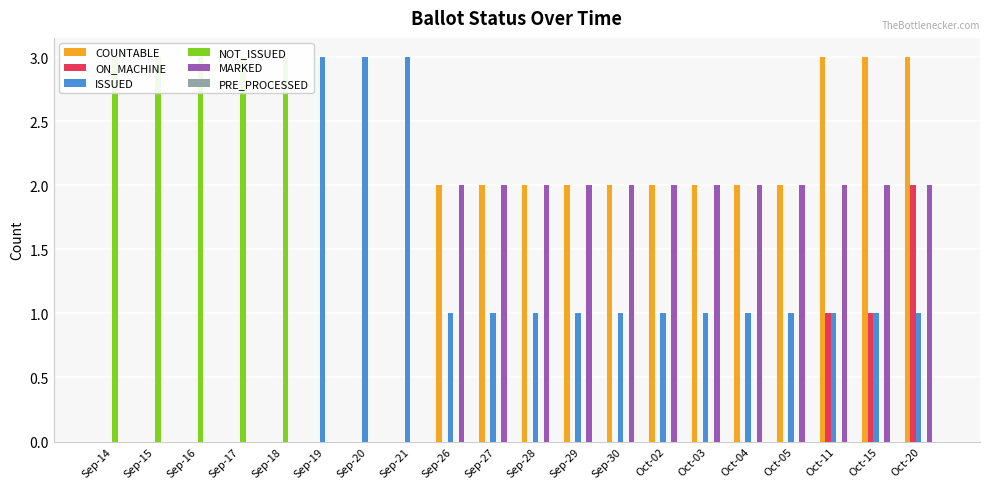

Is it true that COUNTABLE equals 5 at Oct-20?

False